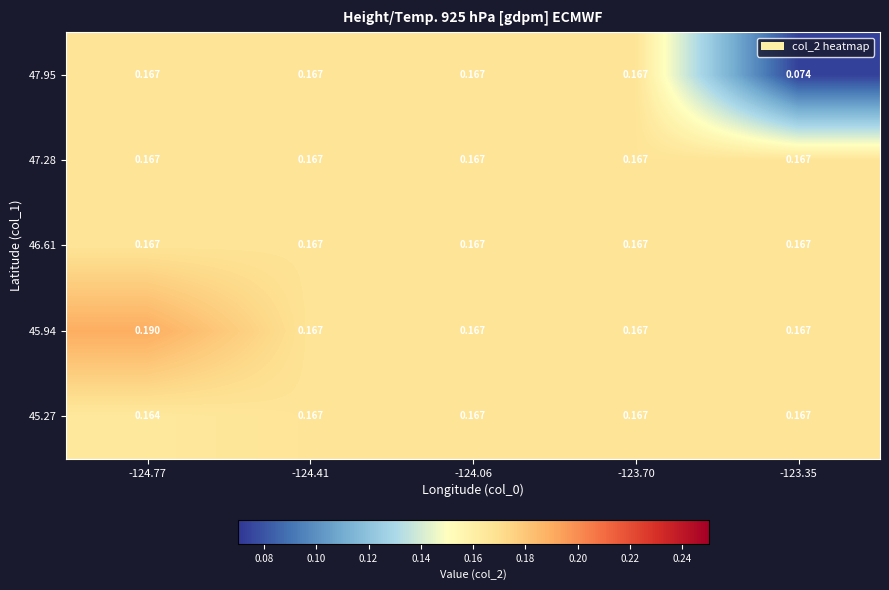

Is the value of 46.61 at -123.70 greater than the value of 45.27 at -124.77?

Yes